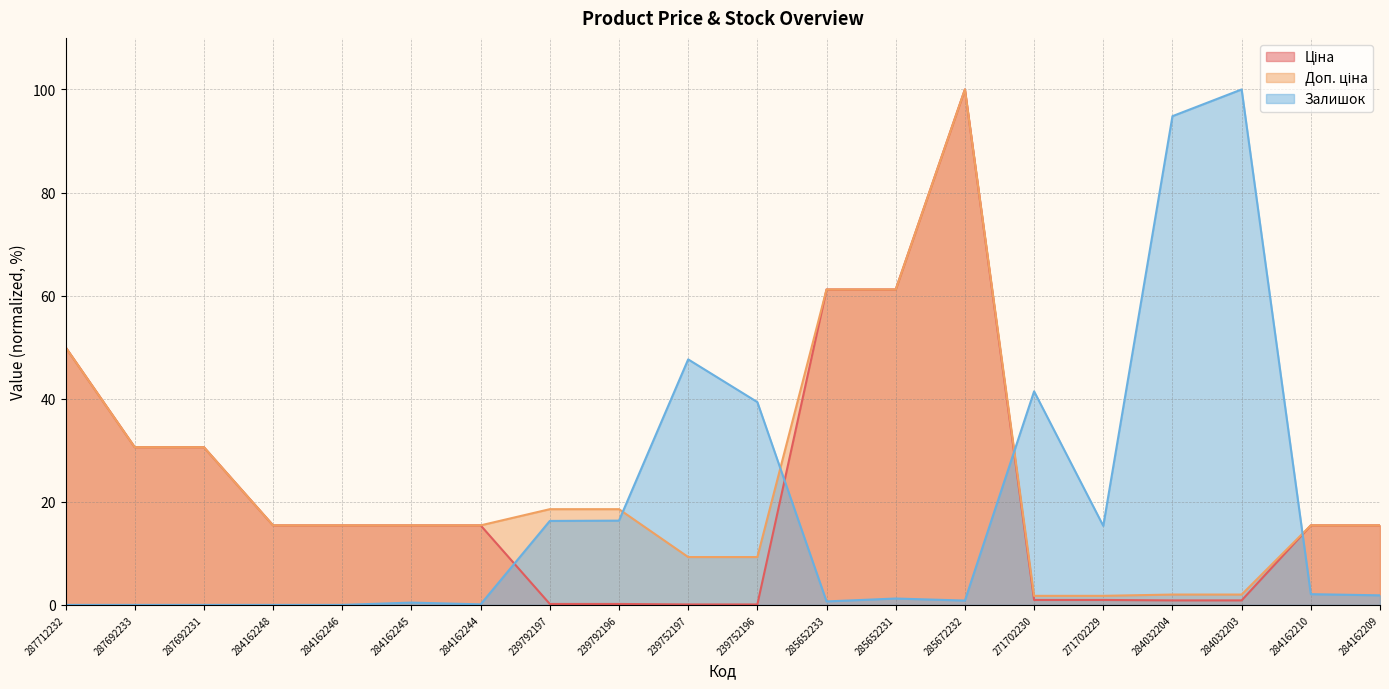

True or false: Ціна and Доп. ціна intersect in this chart.

False